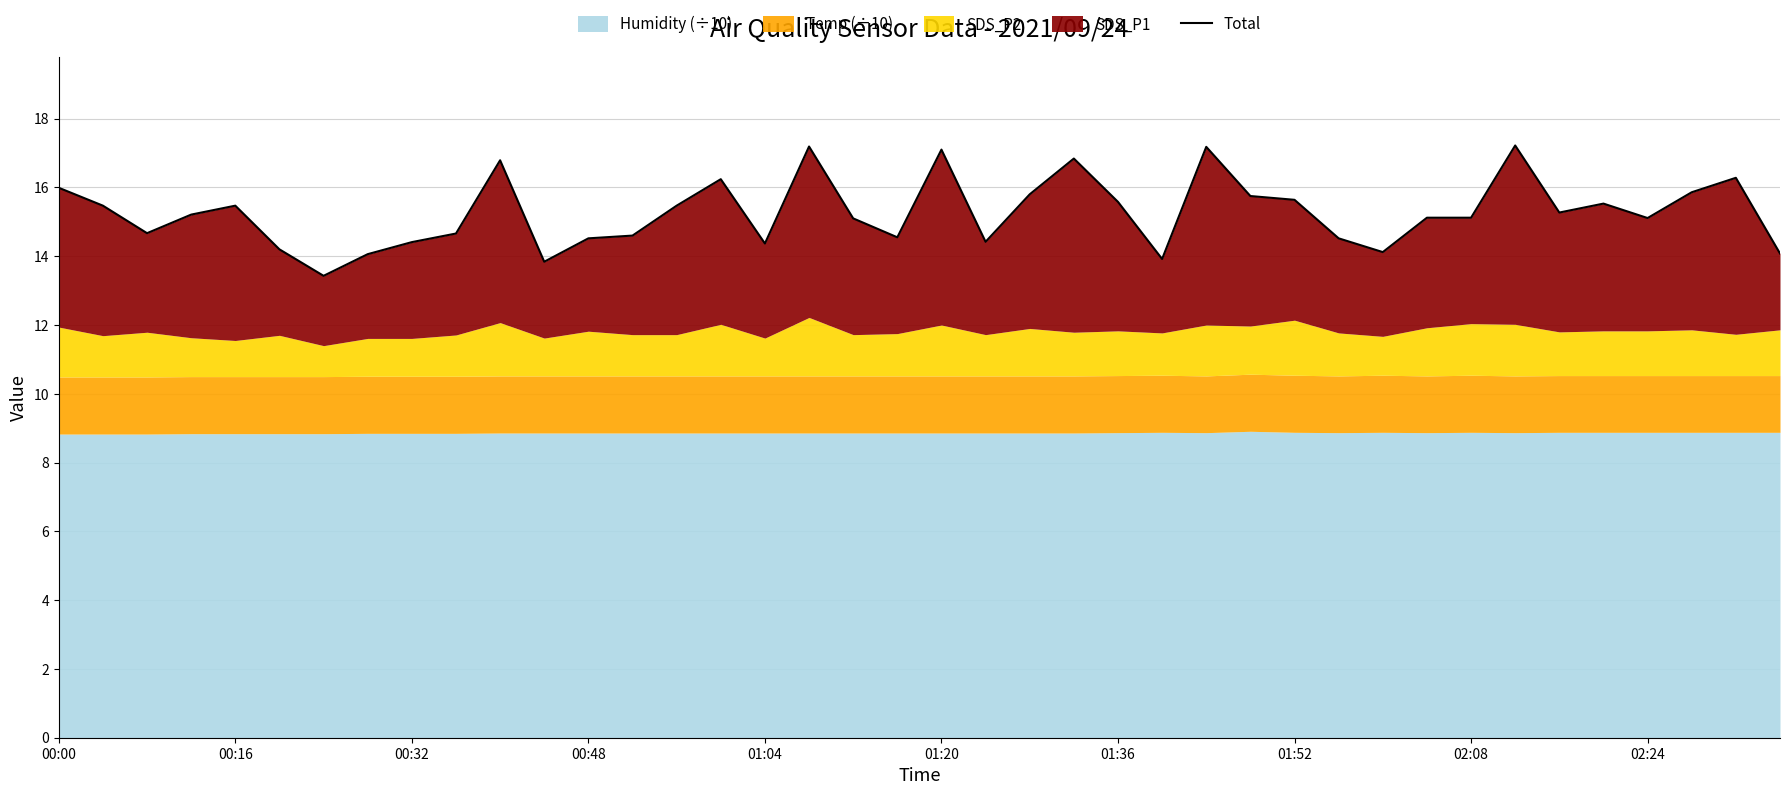

What is the difference between the maximum and minimum values?

3.8